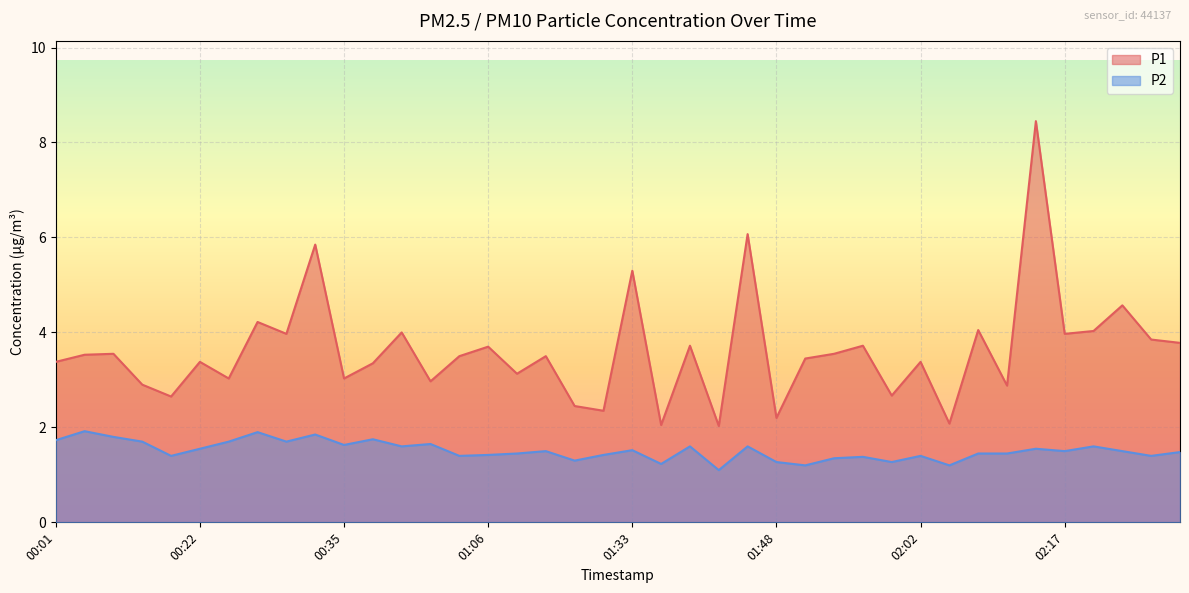

List the labels in order of P2 value, largest first.

00:03, 00:27, 00:33, 00:06, 00:38, 00:01, 00:11, 00:25, 00:30, 00:54, 00:35, 00:44, 01:41, 01:46, 02:20, 00:22, 02:15, 01:33, 01:17, 02:17, 02:22, 02:27, 01:09, 02:09, 02:12, 01:06, 01:30, 00:17, 00:57, 02:02, 02:25, 01:56, 01:53, 01:28, 01:48, 01:59, 01:38, 01:51, 02:04, 01:43